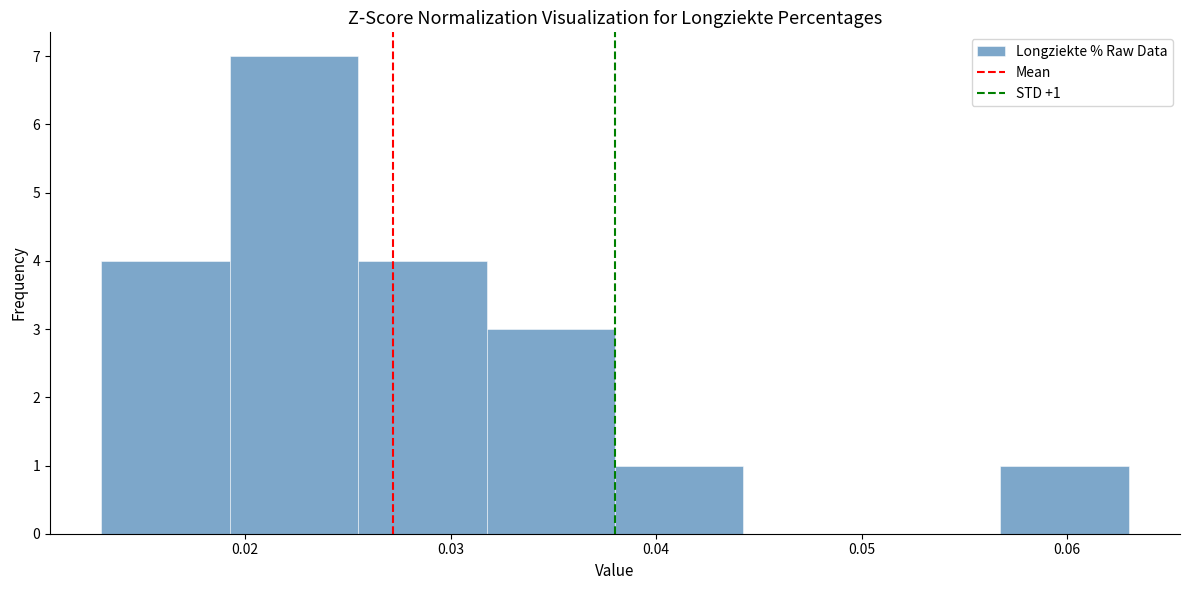

Which range on the x-axis has the tallest bar?

0.019 to 0.026